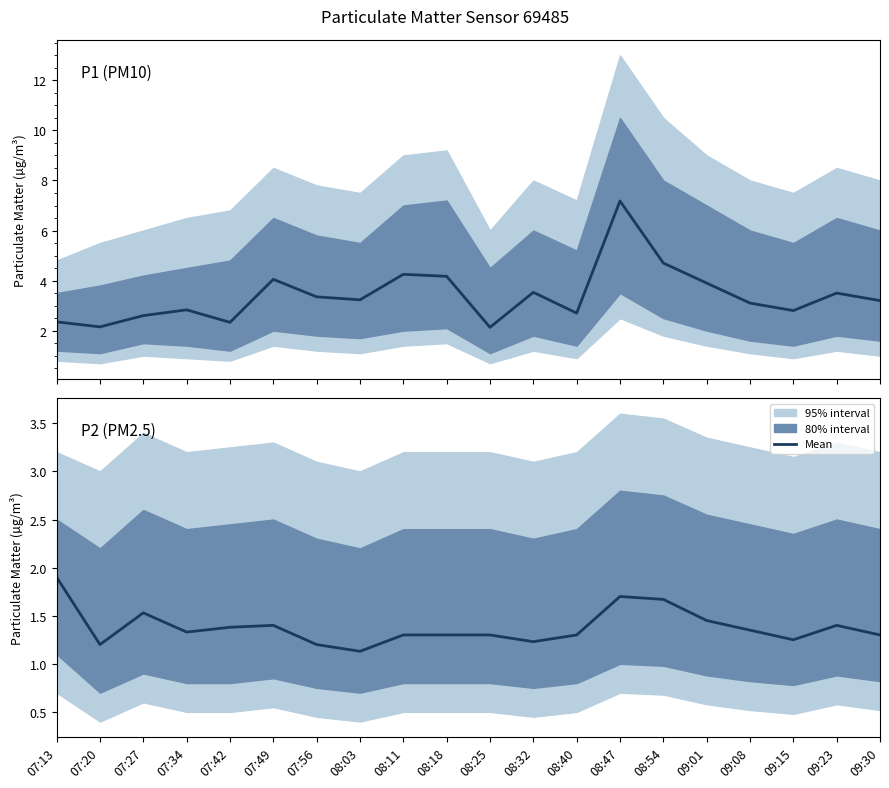

True or false: P1 (PM10) and P2 (PM2.5) cross at least once.

False